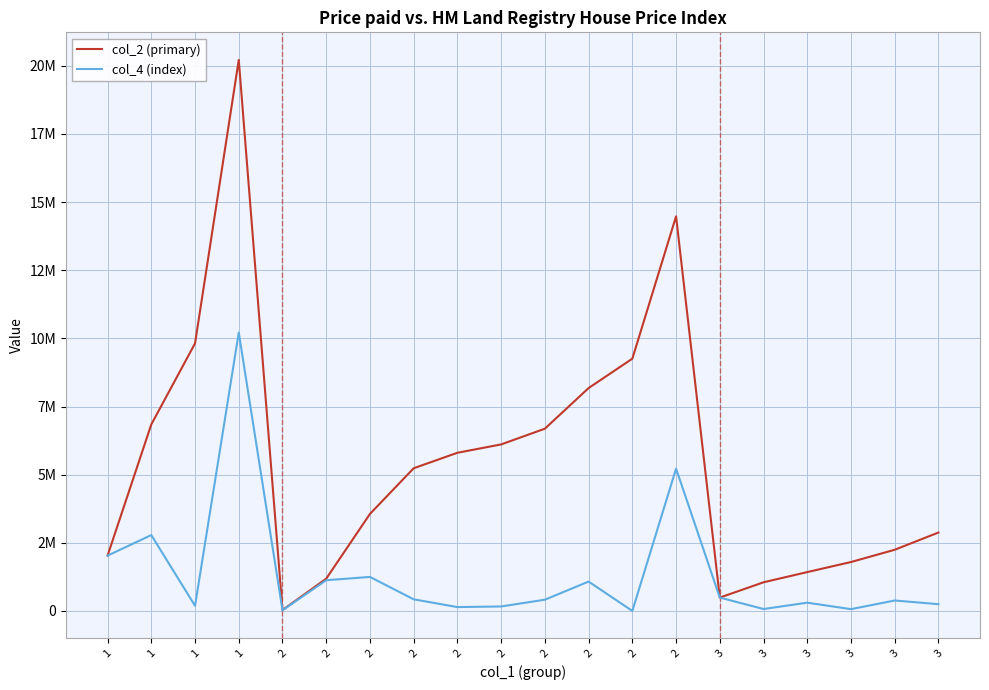

The value of col_2 (primary) at 1 is 6842985. True or false?

True